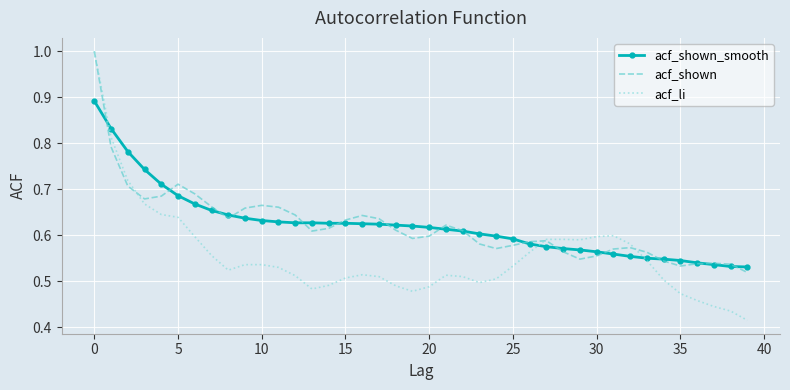

What is the maximum value for acf_li?

1.0